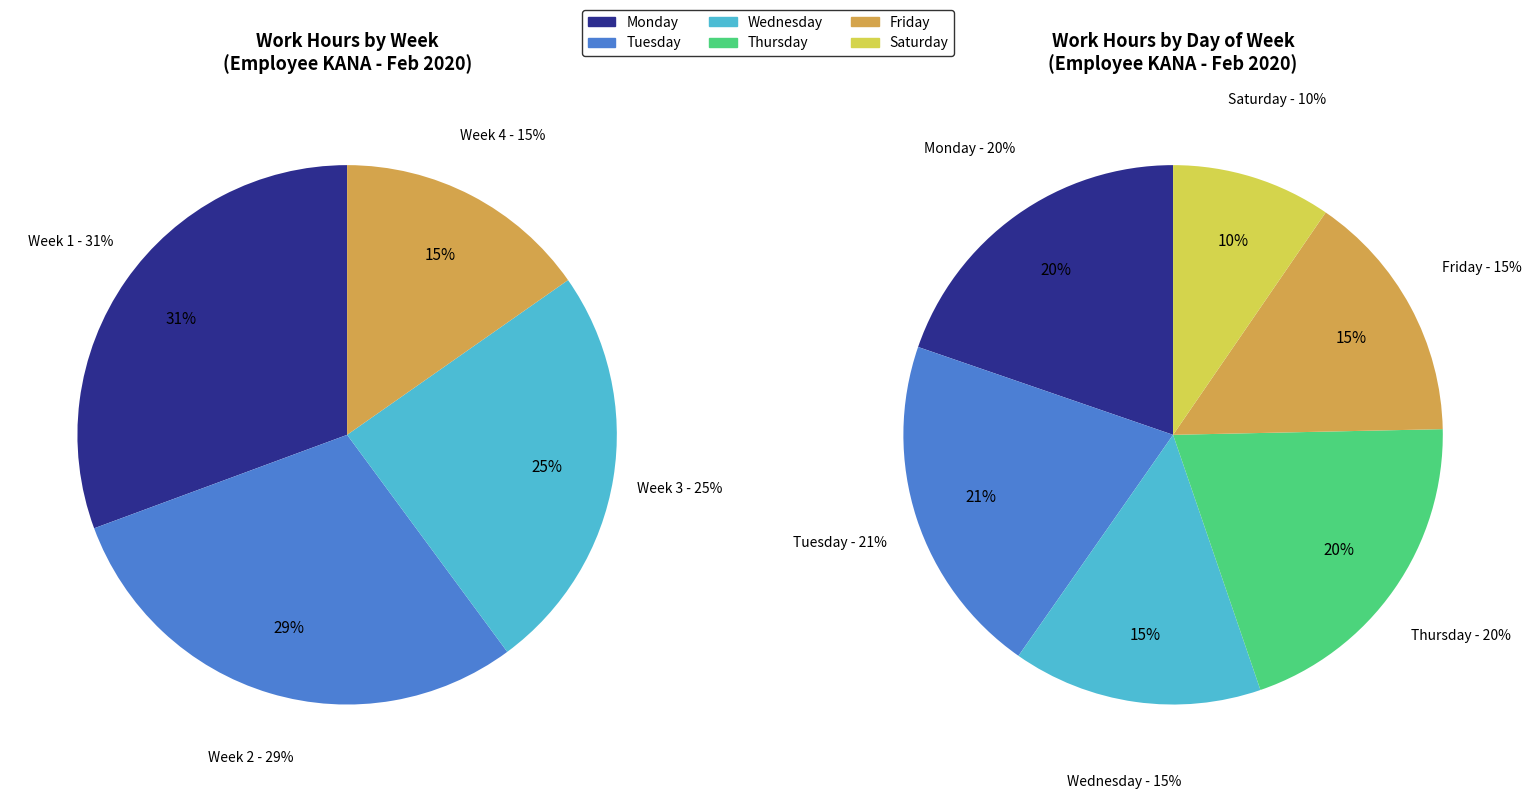

True or false: Day 6 accounts for 1% of the total.

False